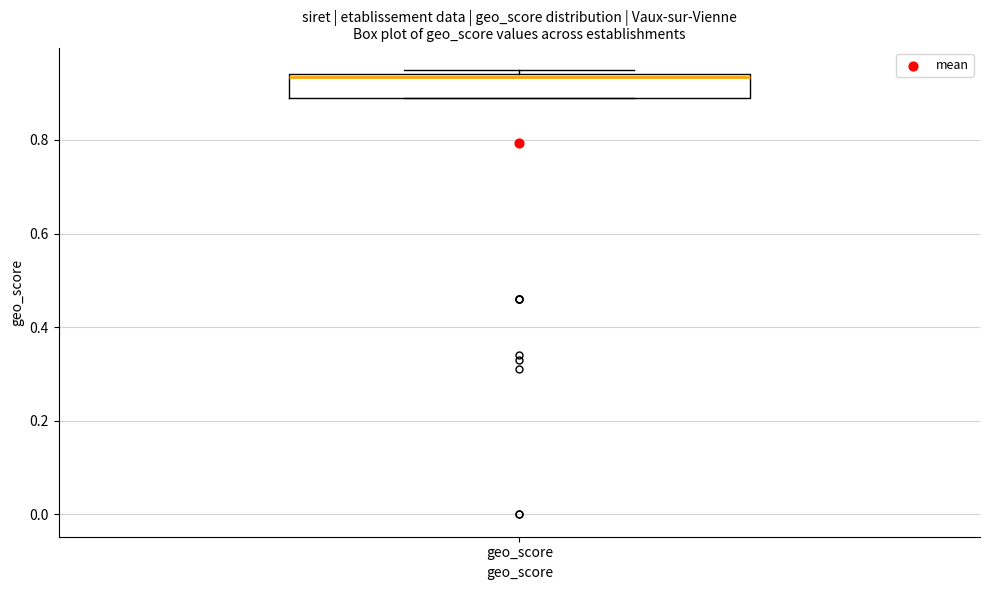

Where is the lower edge of the box for geo_score on the y-axis? The values are not printed on the chart, so give them approximately, as read against the axis.

0.90